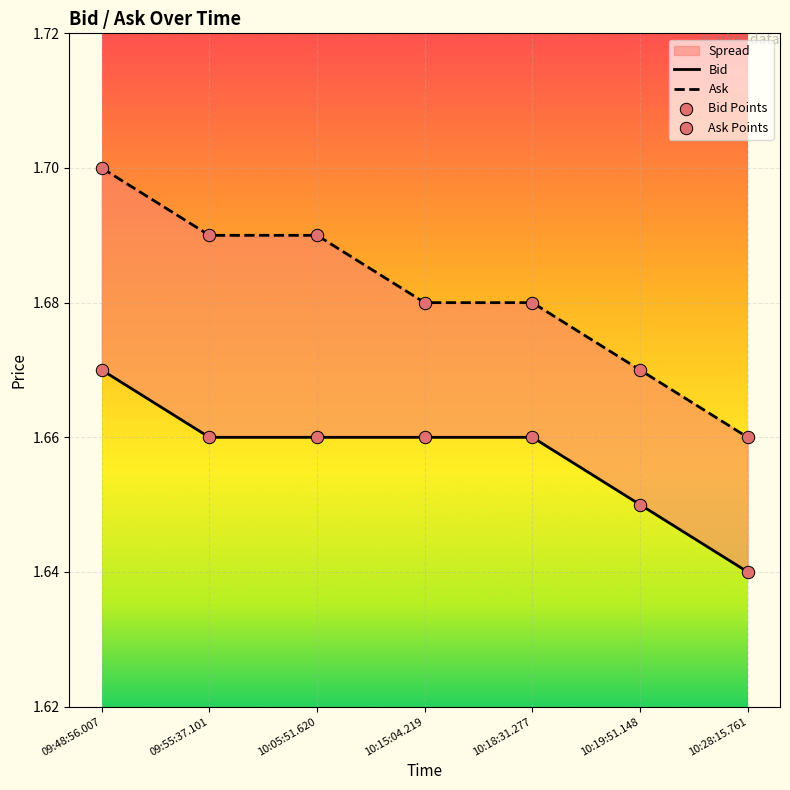

Which series reaches the minimum Y coordinate?

Bid